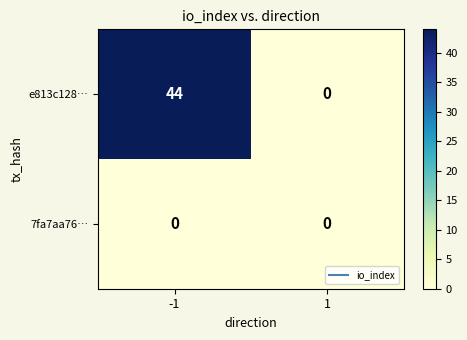

Reading right to left, extract all data points from this chart.

e813c128…: 1=0	-1=44
7fa7aa76…: 1=0	-1=0